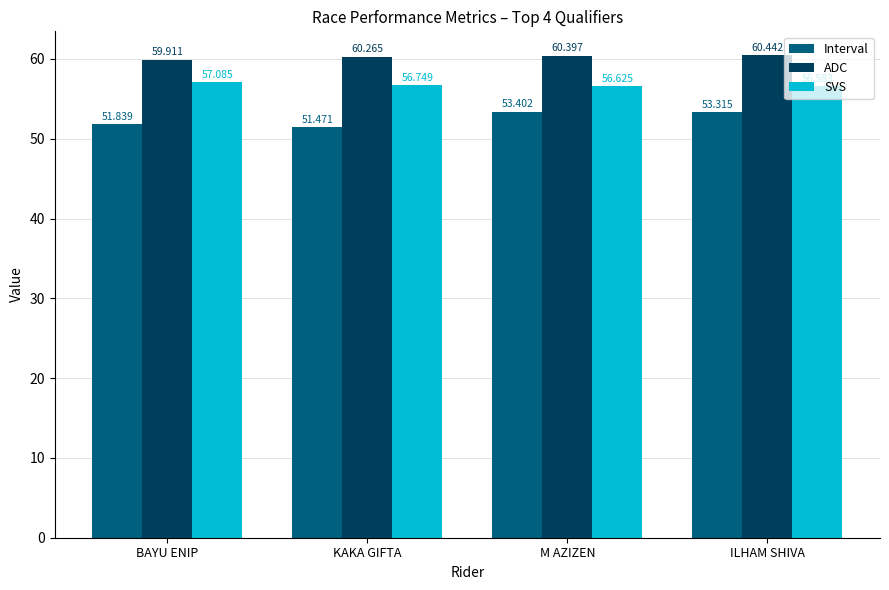

At which category is the sum across all series the highest?

M AZIZEN